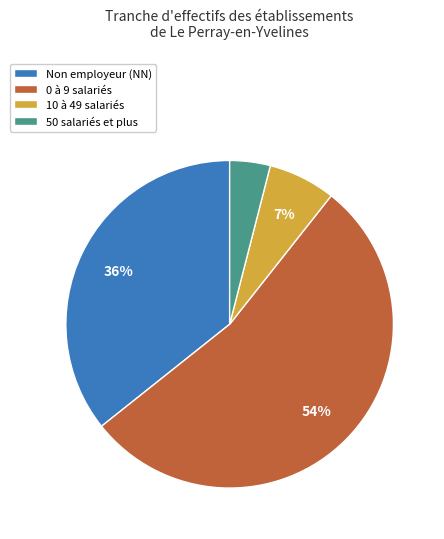

What is the ratio of the value at 50 salariés et plus to the value at 10 à 49 salariés?

0.6